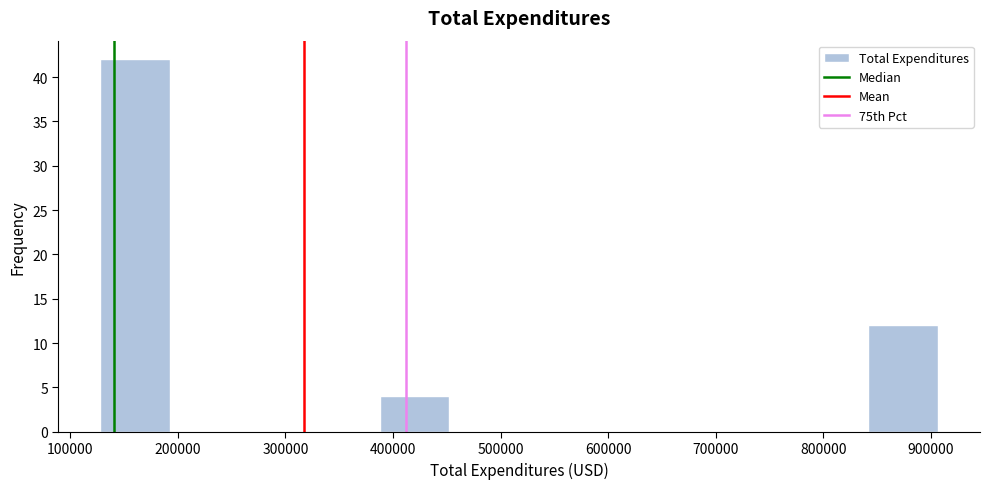

What is the height of the bar covering 130000 to 190000 on the x-axis? Neither the bar edges nor the heights are printed on the chart, so give them approximately, as read against the axes.

42